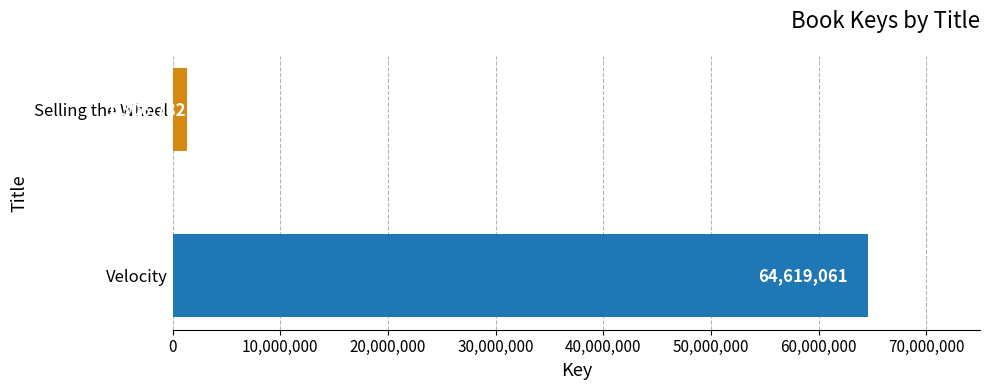

Count the number of categories in the chart.

2